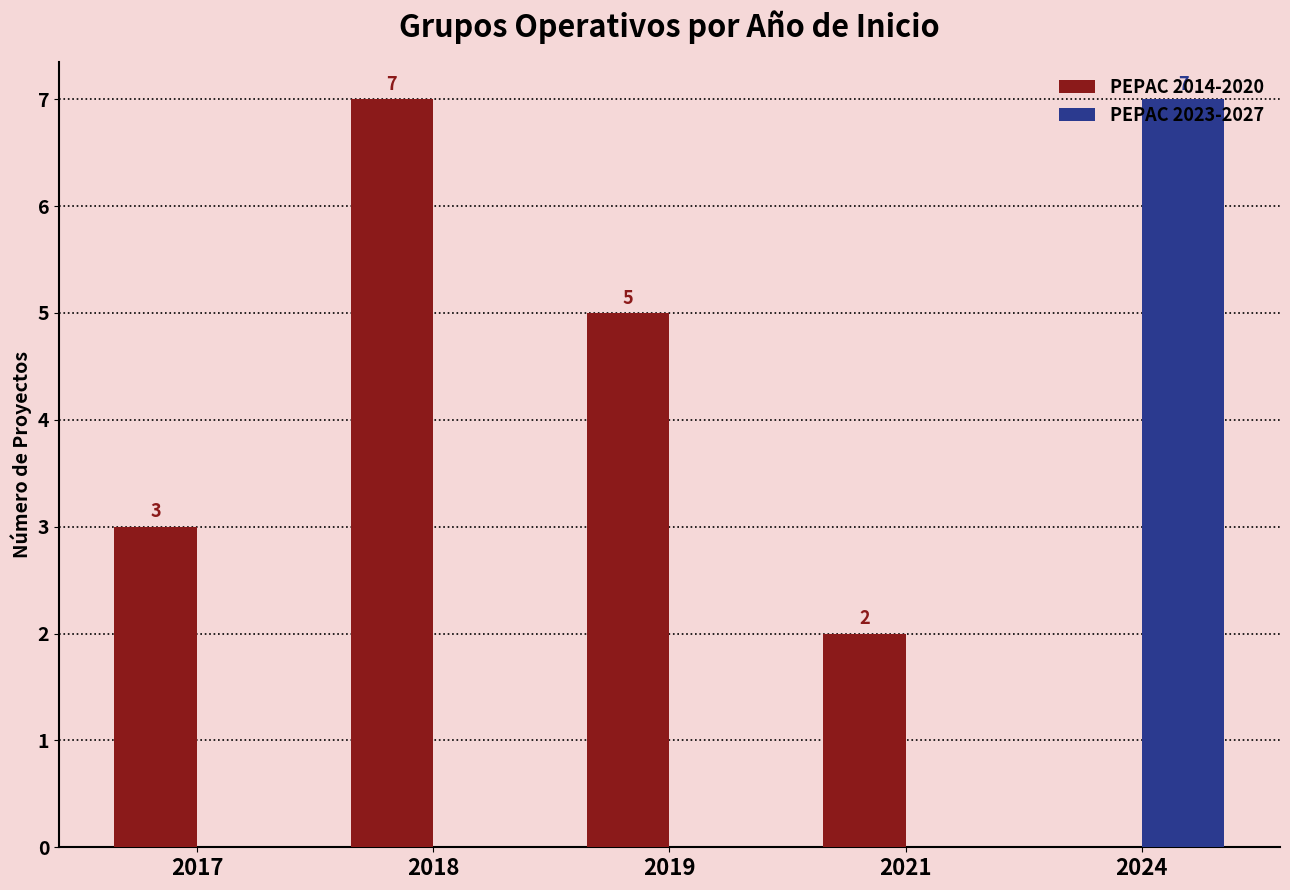

How many PEPAC 2023-2027 values are between 0 and 1?

4